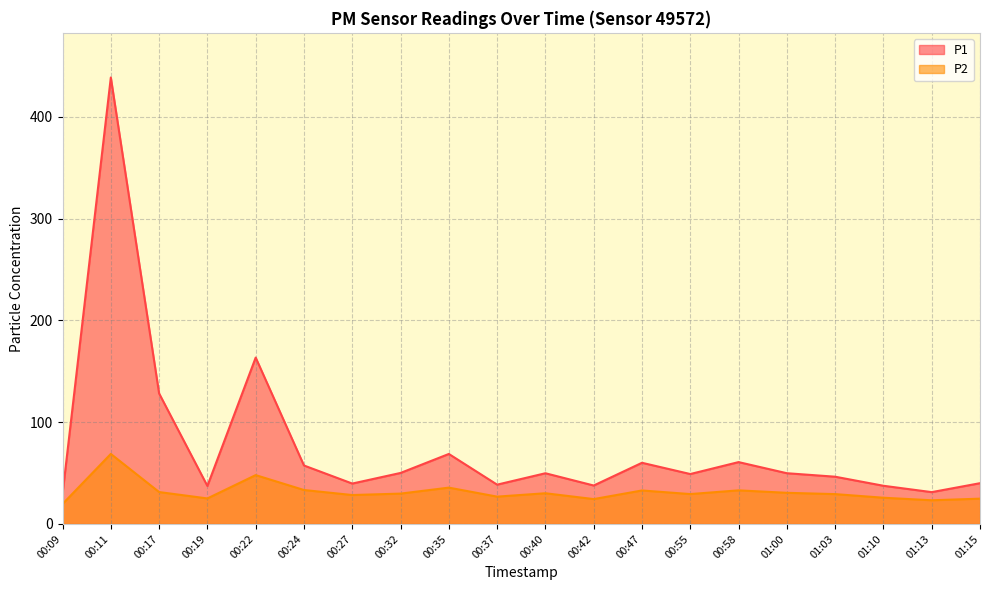

Which label corresponds to the smallest value in the chart?

00:09